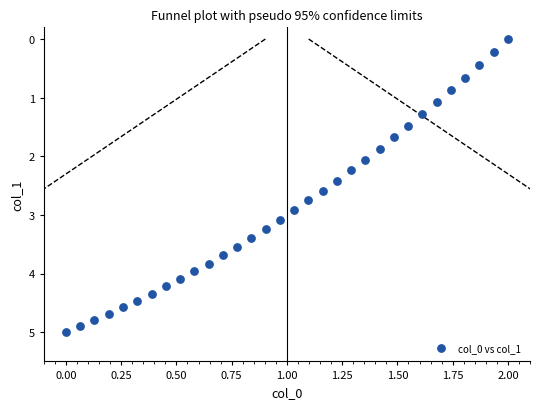

What Y value in the scatter plot is closest to 2?

2.1